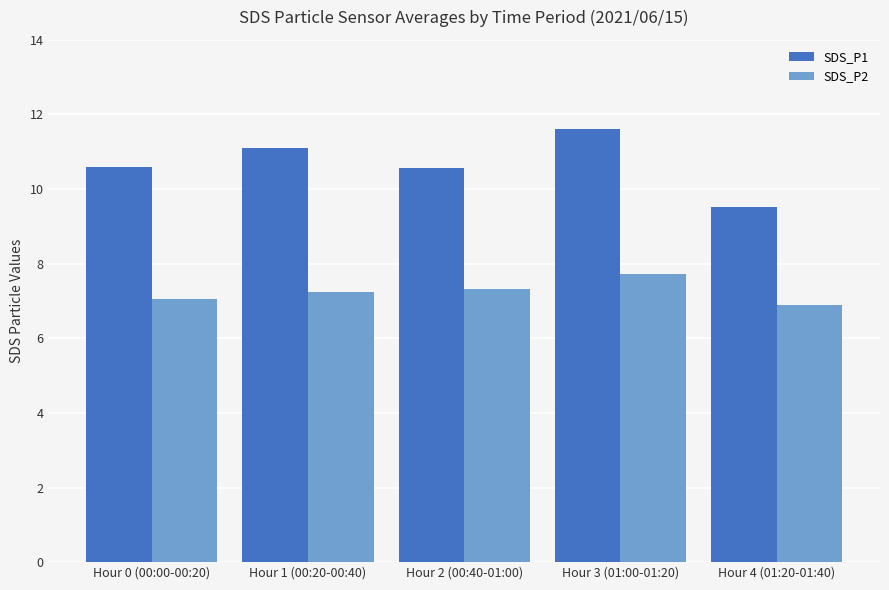

At how many categories does at least one series exceed 9?

5